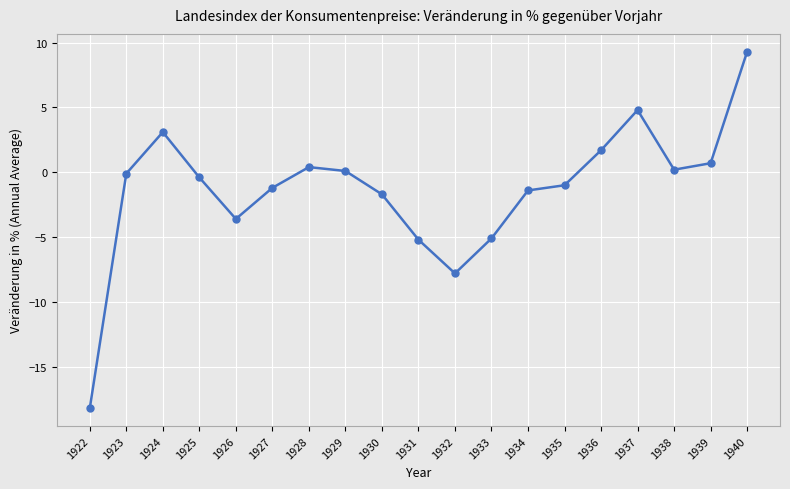

What is the maximum value shown in the chart?

9.3